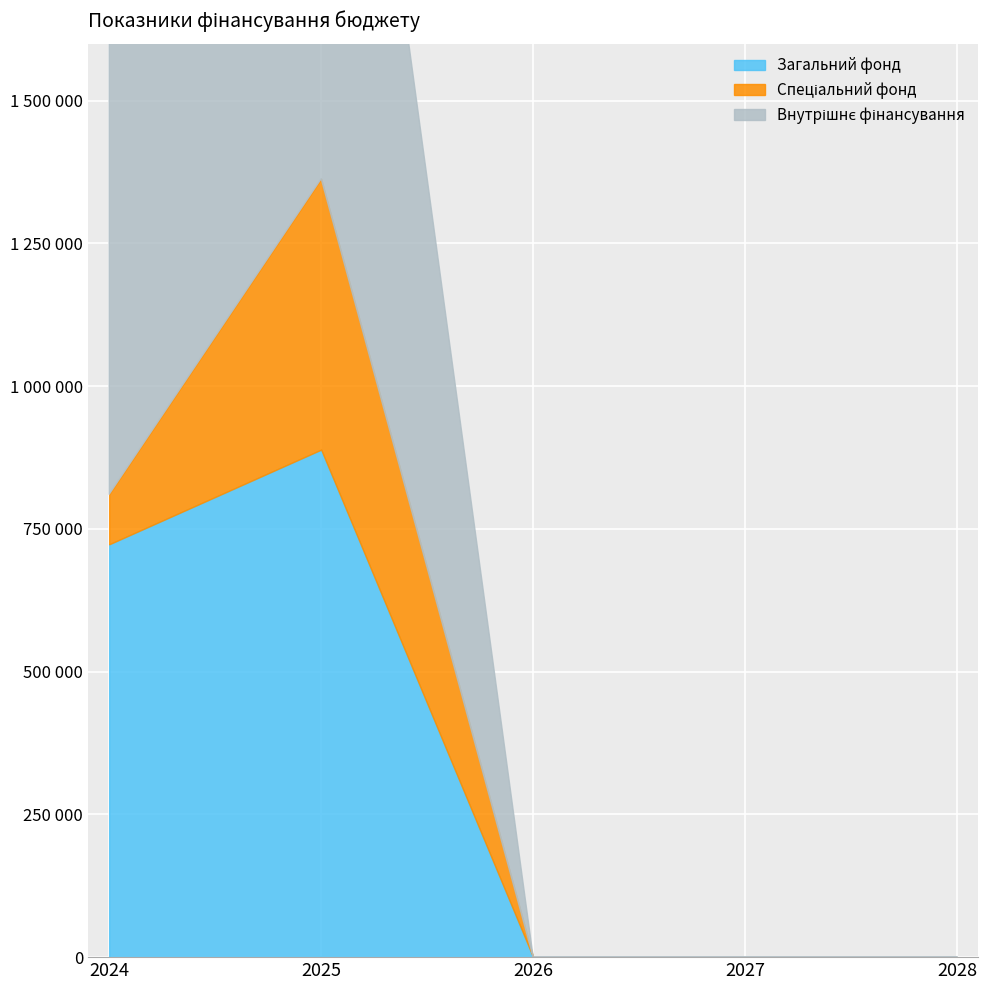

What are all the series names shown in the legend?

Загальний фонд, Спеціальний фонд, Внутрішнє фінансування